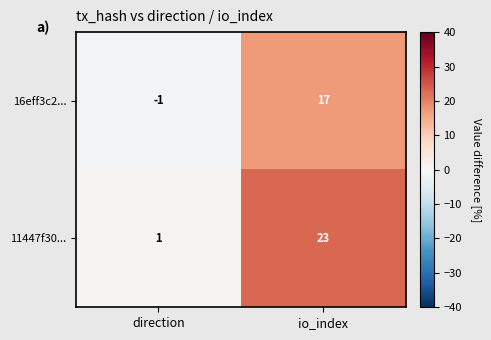

Which series has the largest total across all categories?

11447f30...